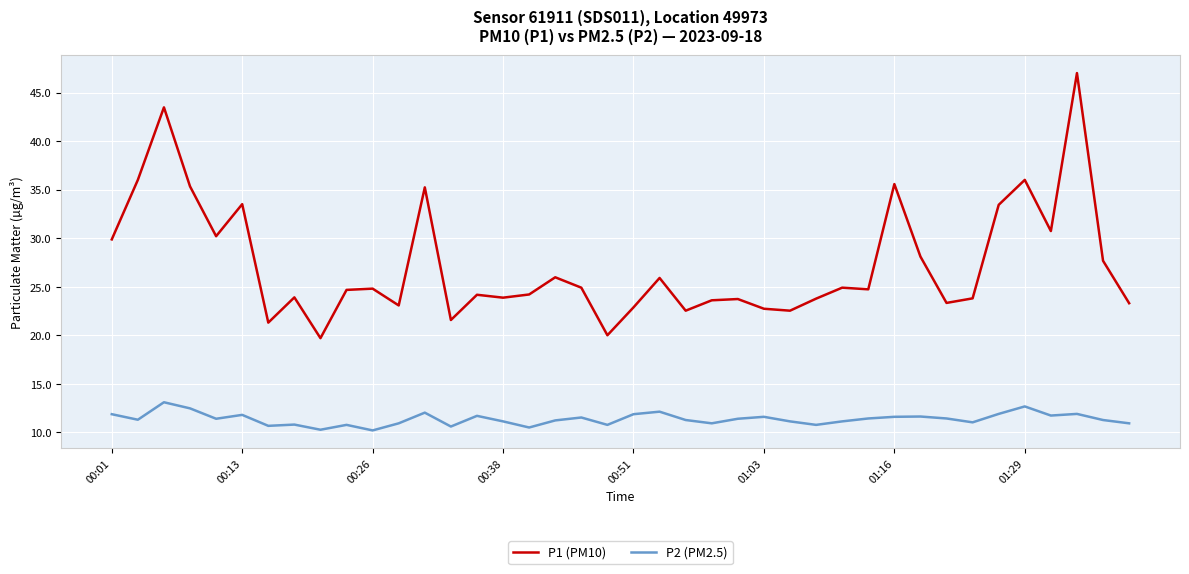

Which series has the largest range (max minus min)?

P1 (PM10)